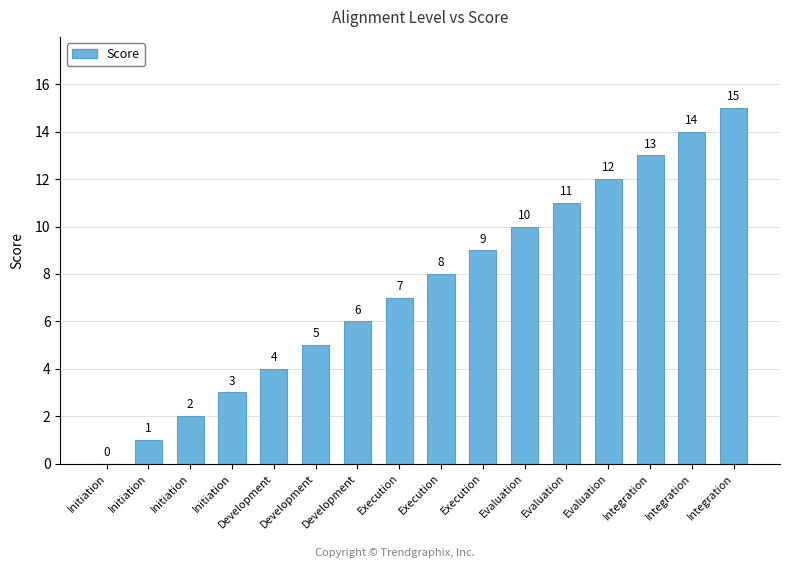

The chart shows a value of 5 at Initiation. True or false?

False